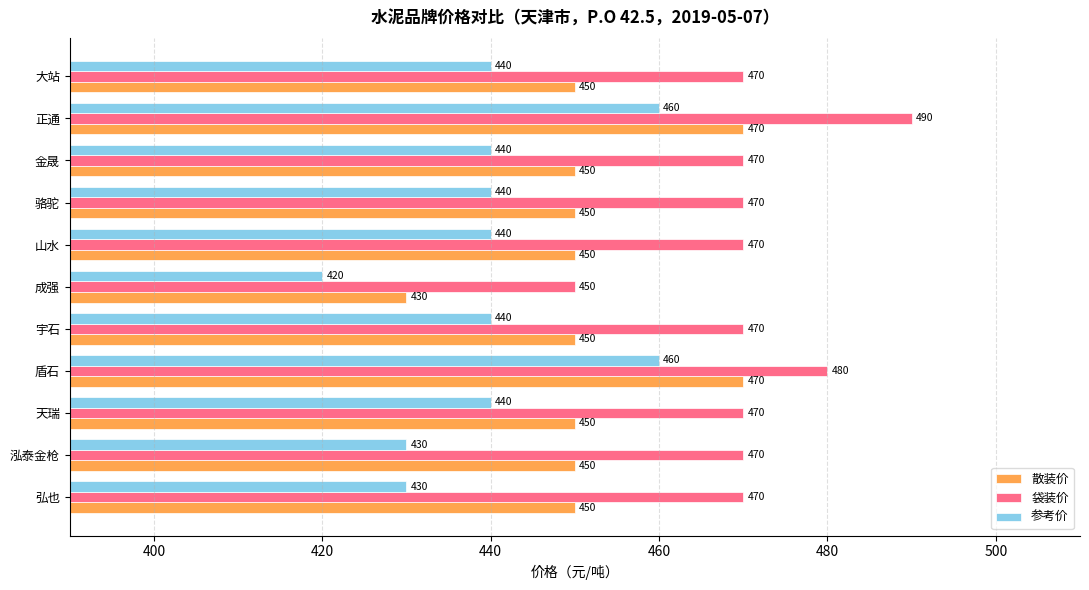

Is it true that 参考价 equals 460 at 正通?

True